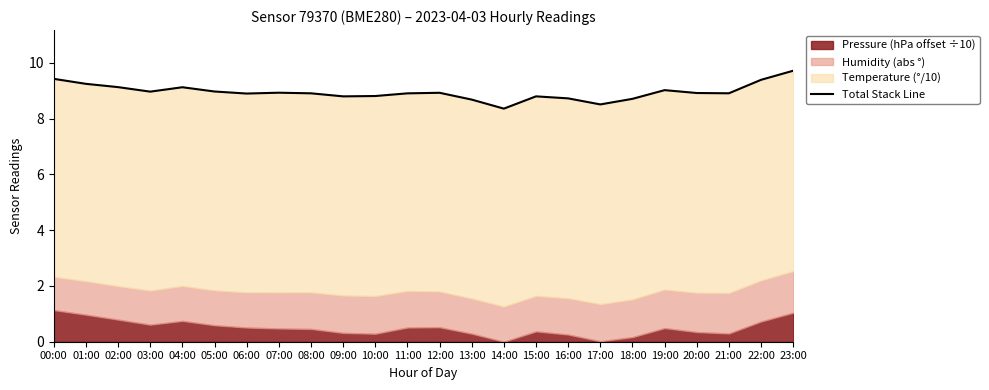

Is it true that the value at 16:00 is 3.0?

False